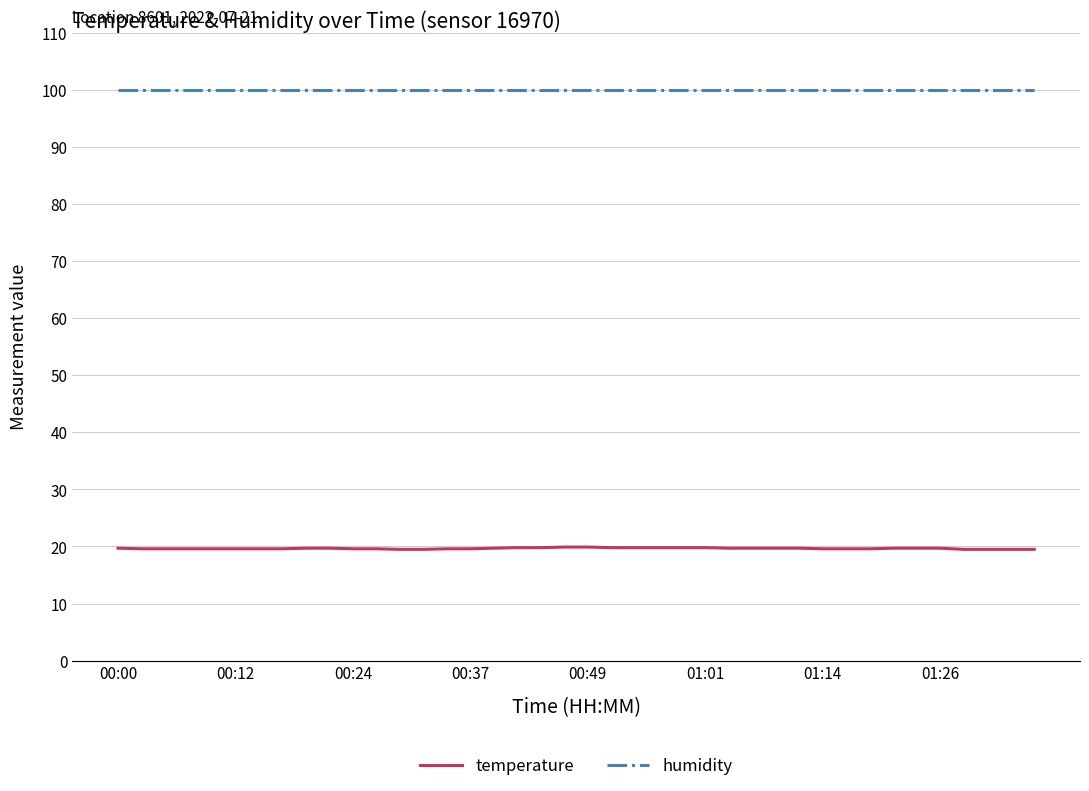

Which series has the widest spread of values?

temperature